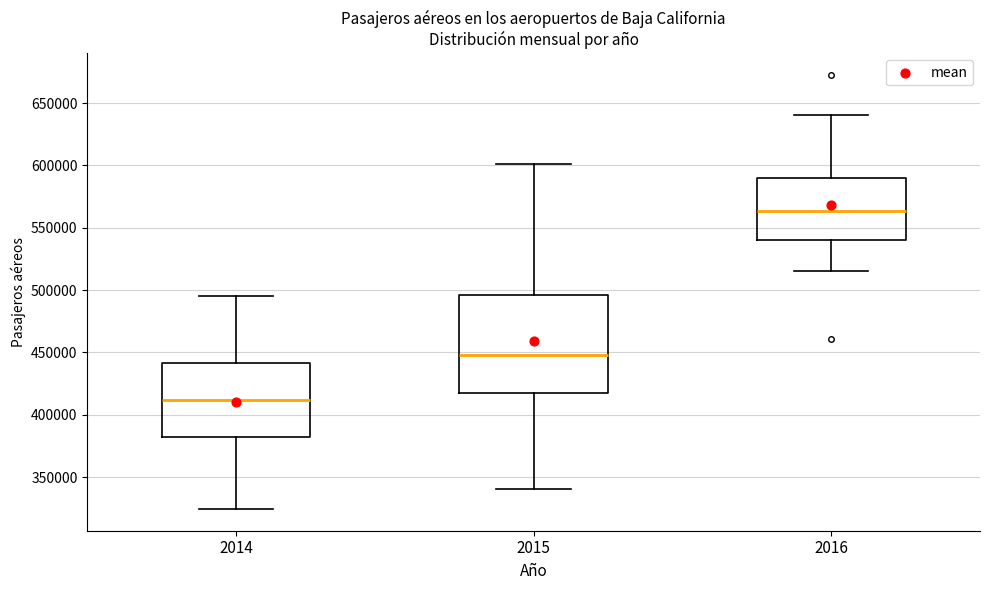

Where does the upper whisker of the box at x = 2015 end on the y-axis? The values are not printed on the chart, so give them approximately, as read against the axis.

600000